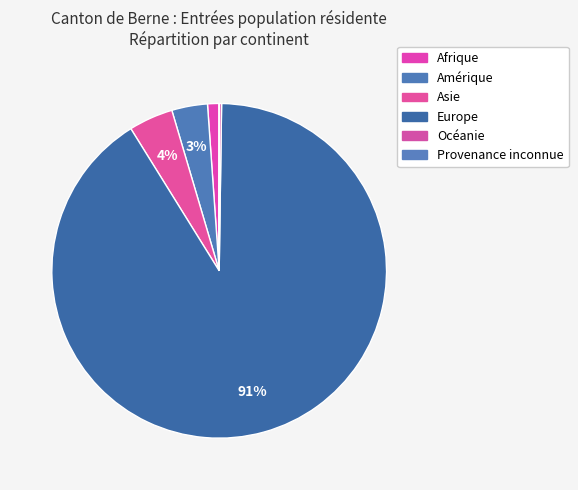

What is the largest slice in the pie chart?

Europe